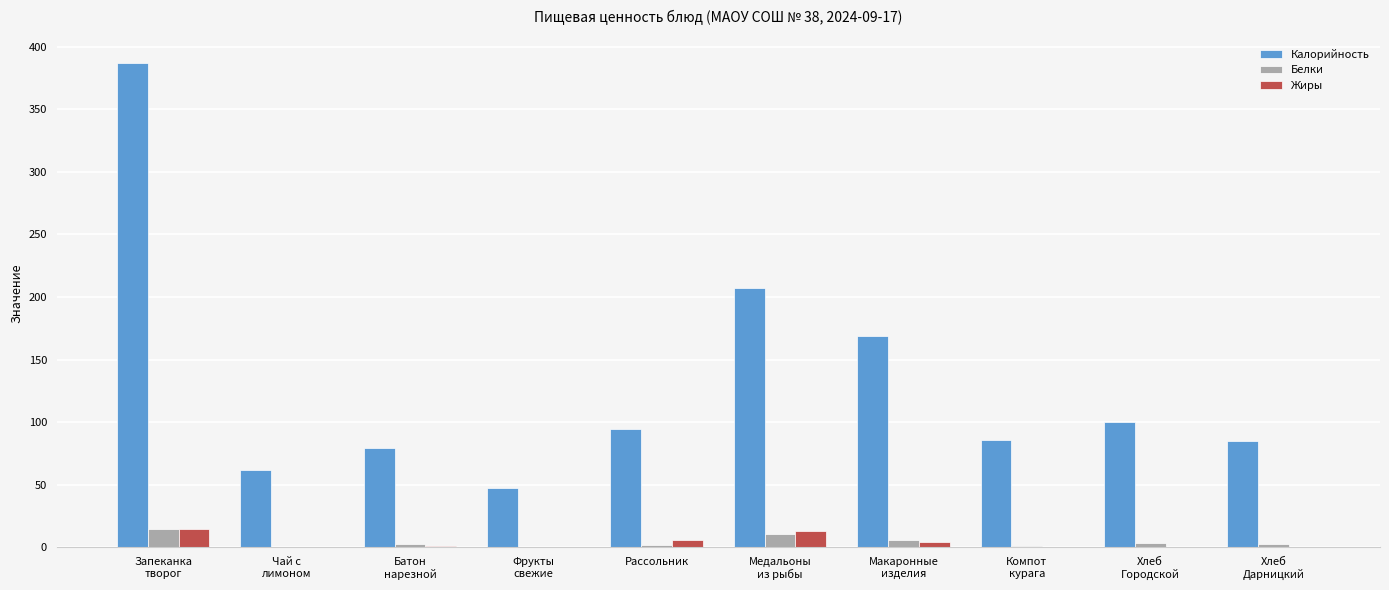

What is the difference between the Жиры values at Фрукты
свежие and Запеканка
творог?

14.1